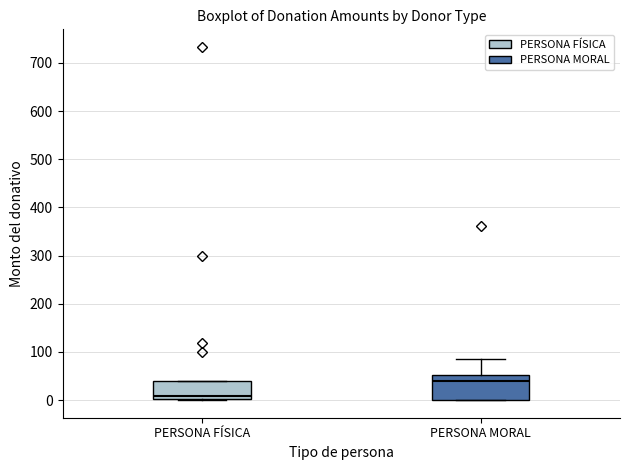

Reading left to right, transcribe this box plot: for each box, give where its median line is, the range the box spans, and where its two whiskers end, as read against the y-axis. The values are not printed on the chart, so give them approximately, as read against the axis.

PERSONA FÍSICA: median 10, box 0 to 40, whiskers 0 to 40
PERSONA MORAL: median 40, box 0 to 50, whiskers 0 to 90